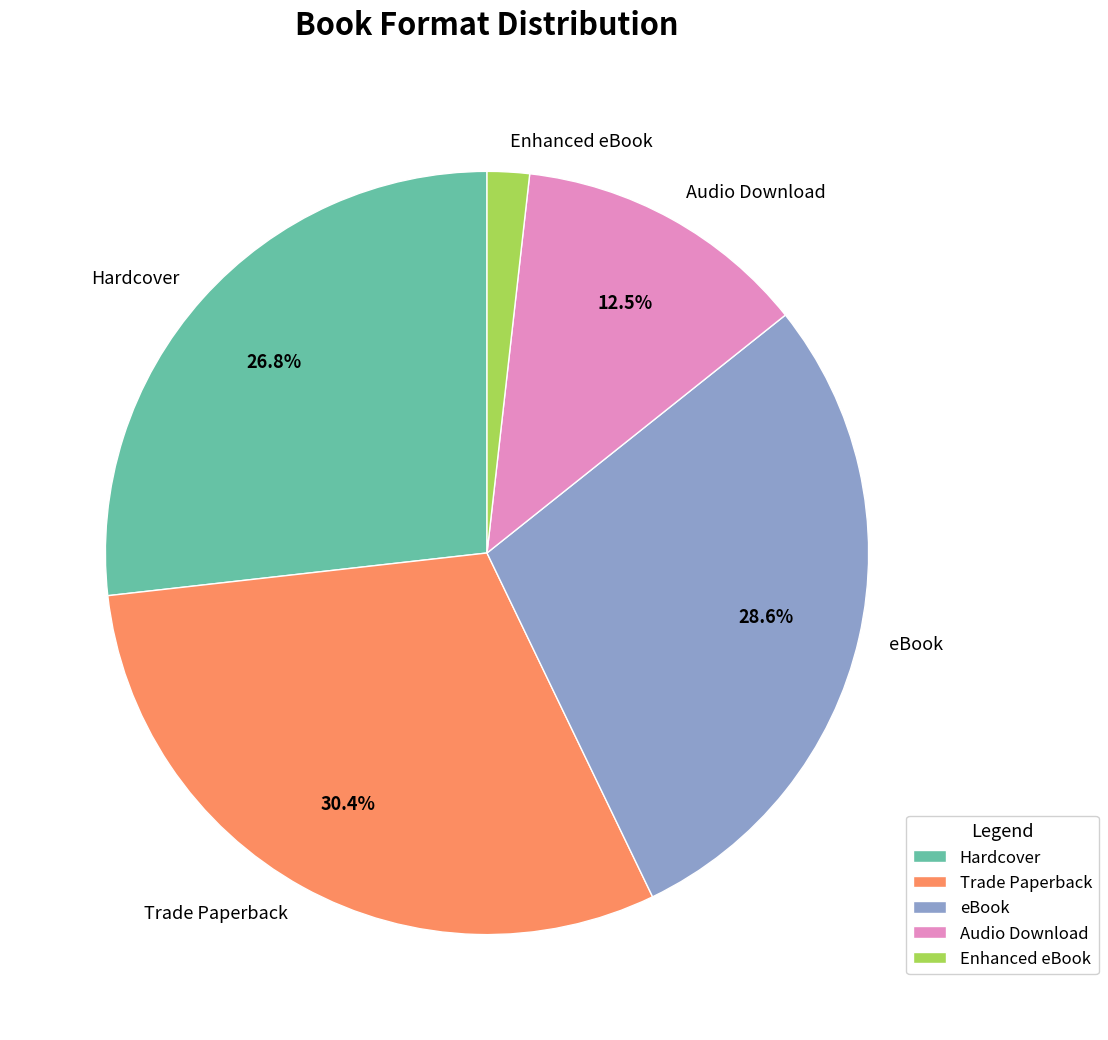

Which has a higher value, Audio Download or Enhanced eBook?

Audio Download